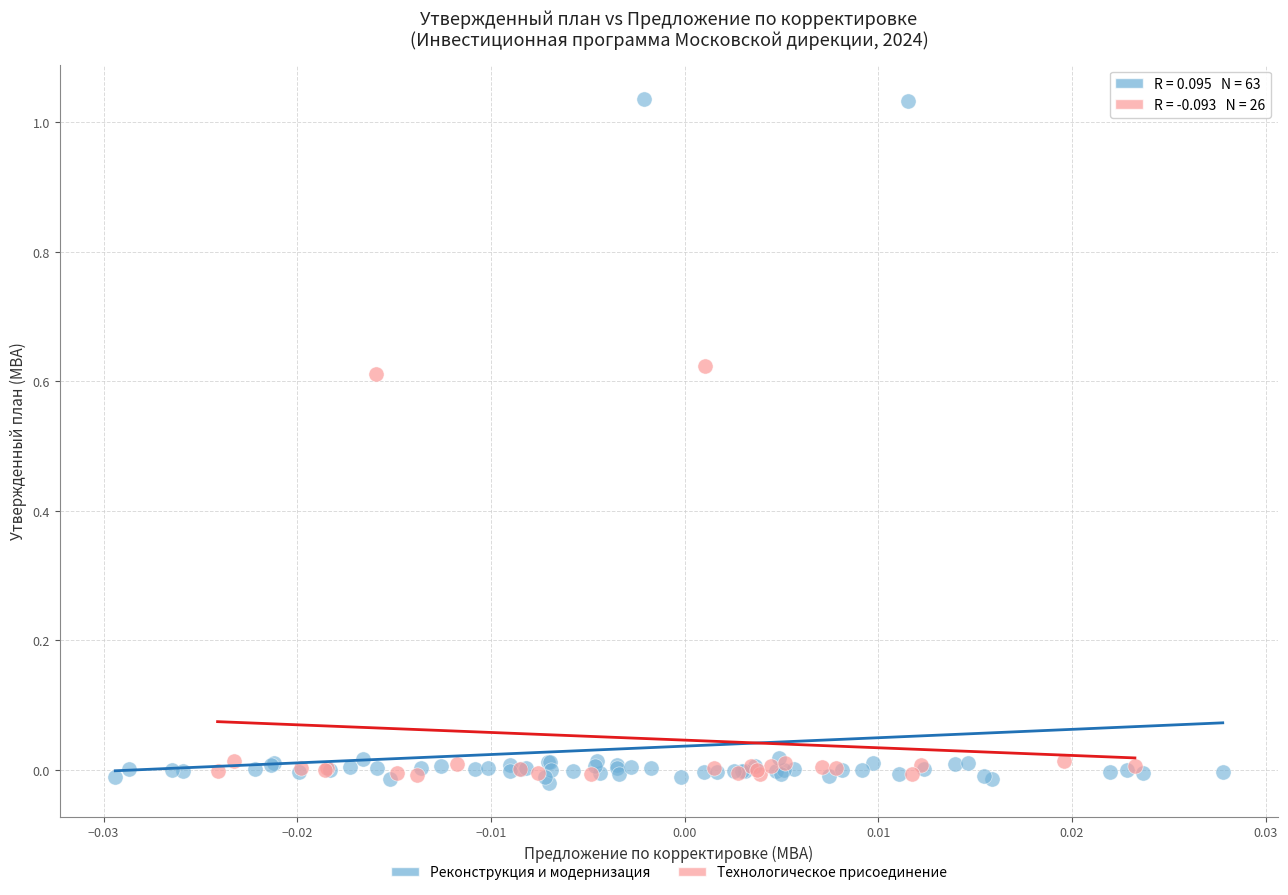

Which series contains the highest Y value?

Реконструкция и модернизация